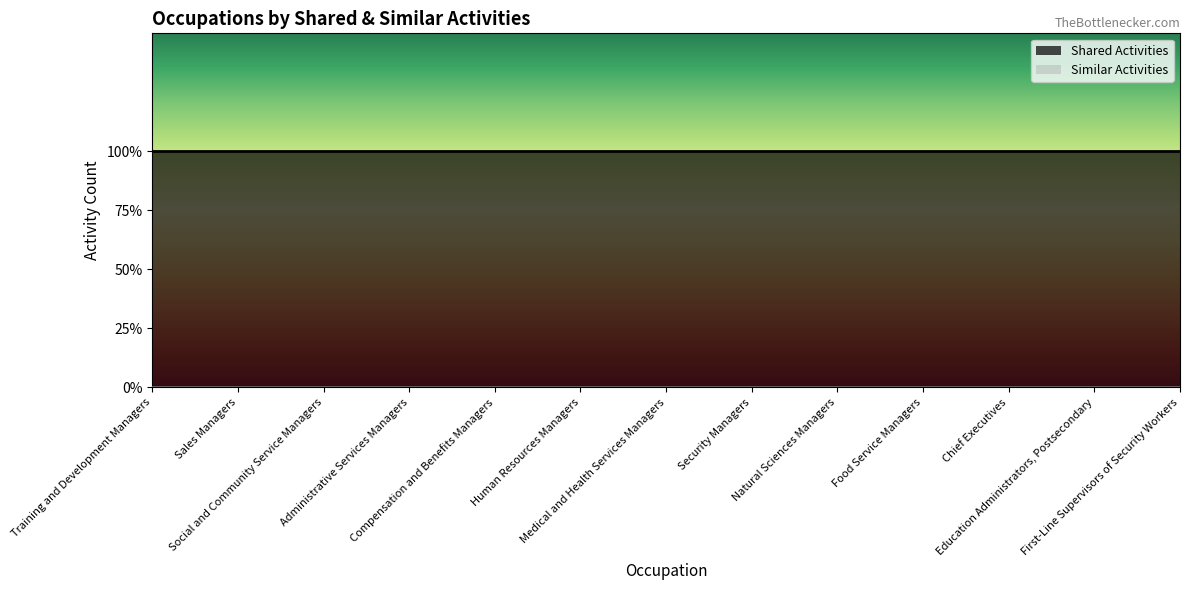

At which label does Shared Activities reach its minimum?

Training and Development Managers